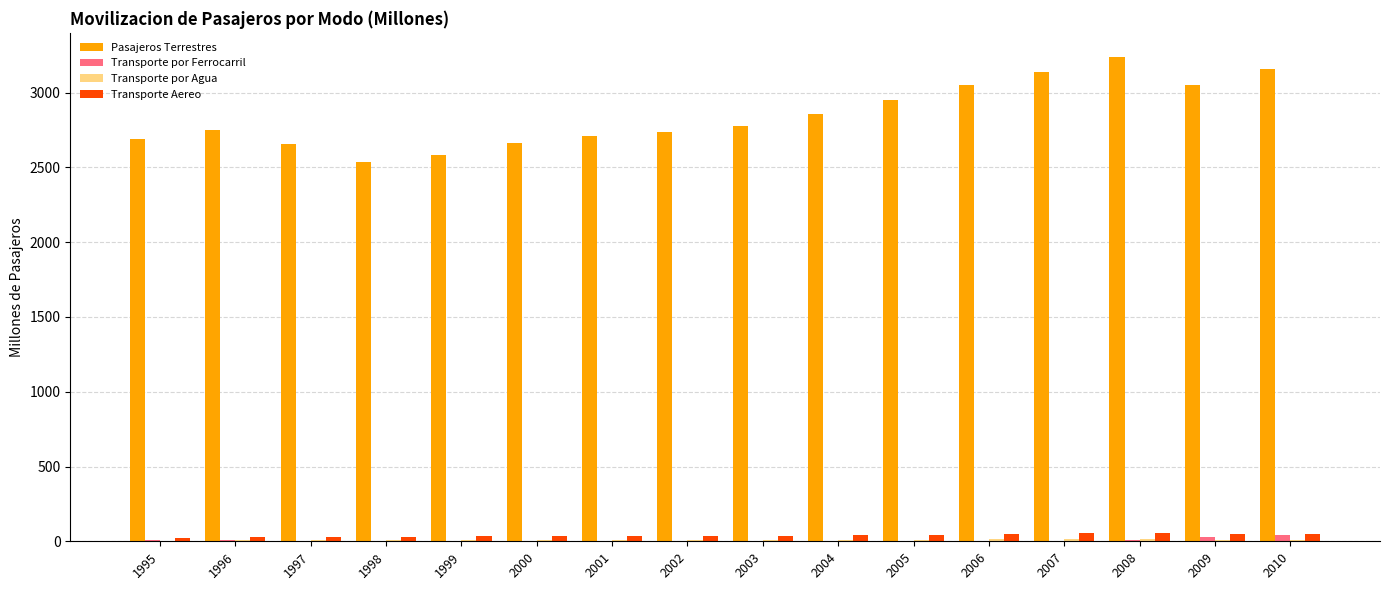

The value of Transporte por Ferrocarril at 2004 is 0.3. True or false?

True